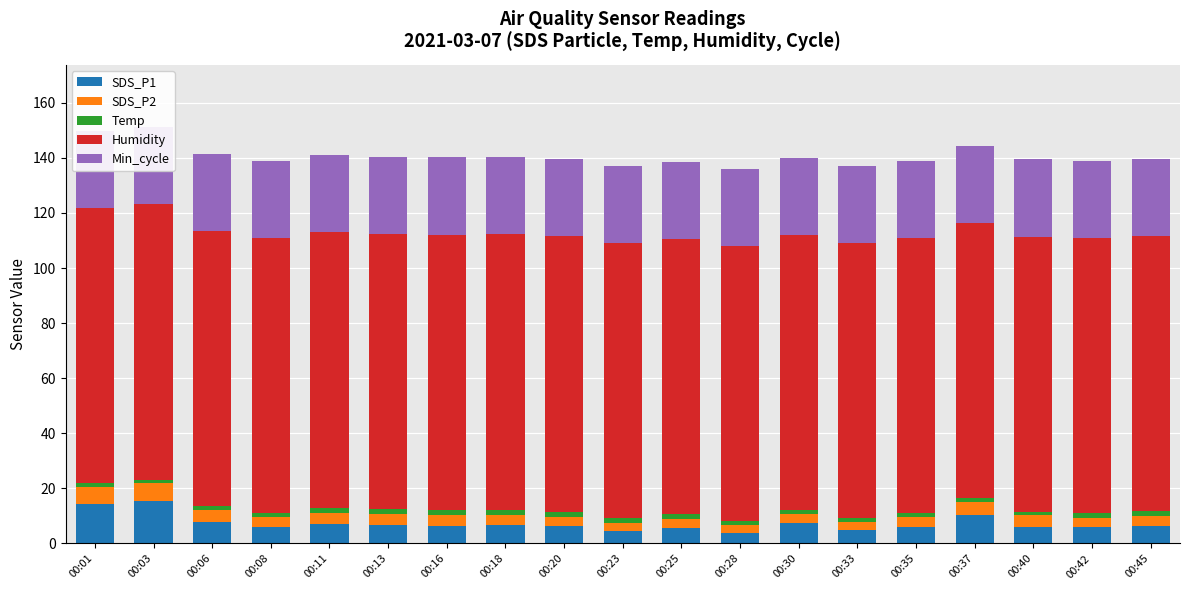

Reading left to right, list all the values displayed in this chart.

SDS_P1: 14.4	15.3	7.7	6.0	7.1	6.8	6.3	6.6	6.3	4.5	5.7	3.6	7.5	4.8	6.1	10.3	6.0	6.0	6.5
SDS_P2: 6.2	6.8	4.6	3.6	4.1	3.9	4.0	3.7	3.4	2.9	3.3	3.0	3.4	3.0	3.4	4.7	4.2	3.4	3.4
Temp: 1.2	1.1	1.3	1.5	1.8	1.8	1.9	2.0	1.9	1.7	1.5	1.5	1.3	1.4	1.4	1.4	1.3	1.7	1.9
Humidity: 99.9	99.9	99.9	99.9	99.9	99.9	99.9	99.9	99.9	99.9	99.9	99.9	99.9	99.9	99.9	99.9	99.9	99.9	99.9
Min_cycle: 28.0	28.0	28.0	28.0	28.0	28.0	28.0	28.0	28.0	28.0	28.0	28.0	28.0	28.0	28.0	28.0	28.0	28.0	28.0